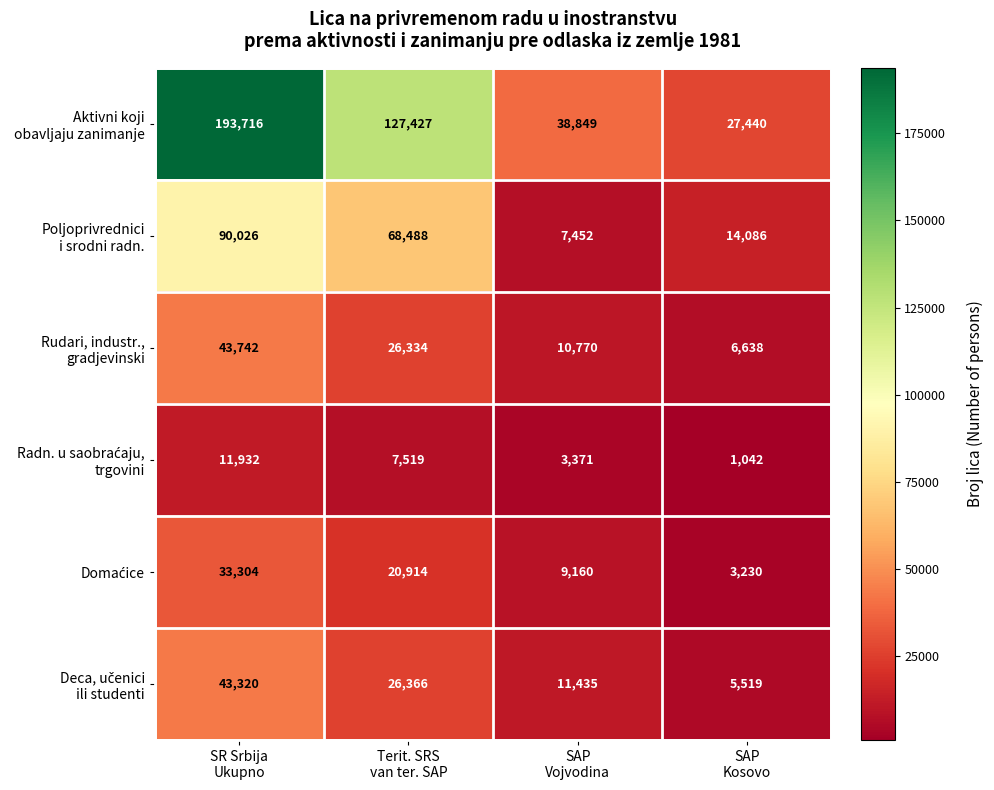

What is the minimum value shown in the chart?

1042